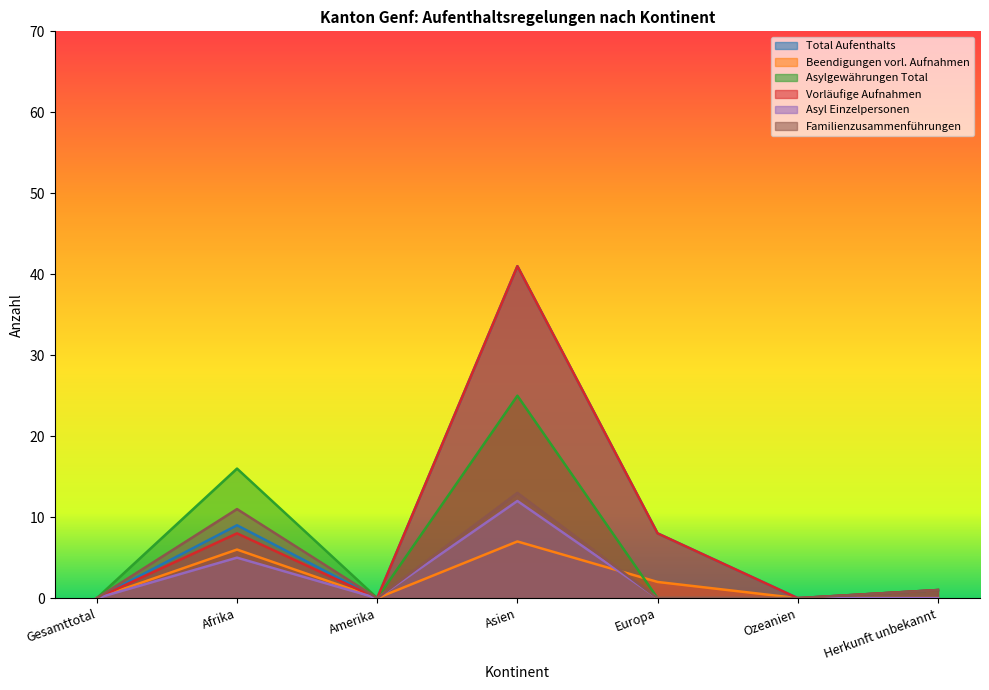

Where is the first local maximum for Familienzusammenführungen?

Afrika